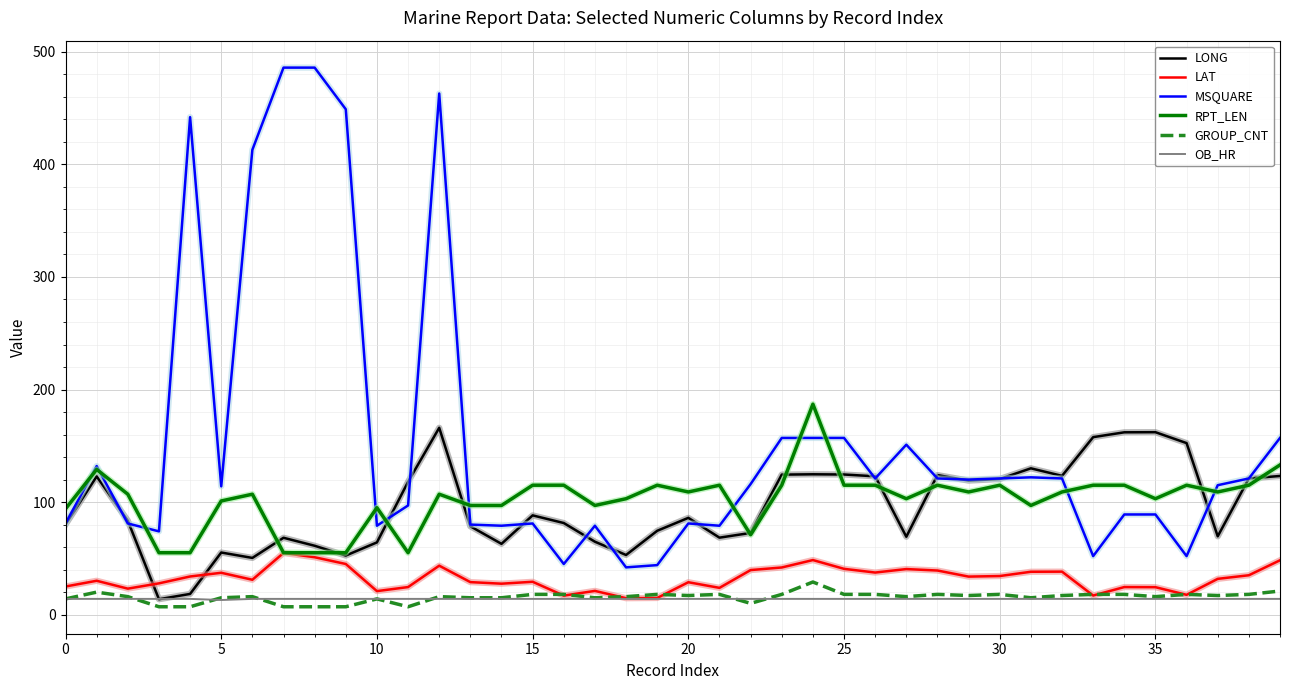

True or false: LAT and MSQUARE cross at least once.

False